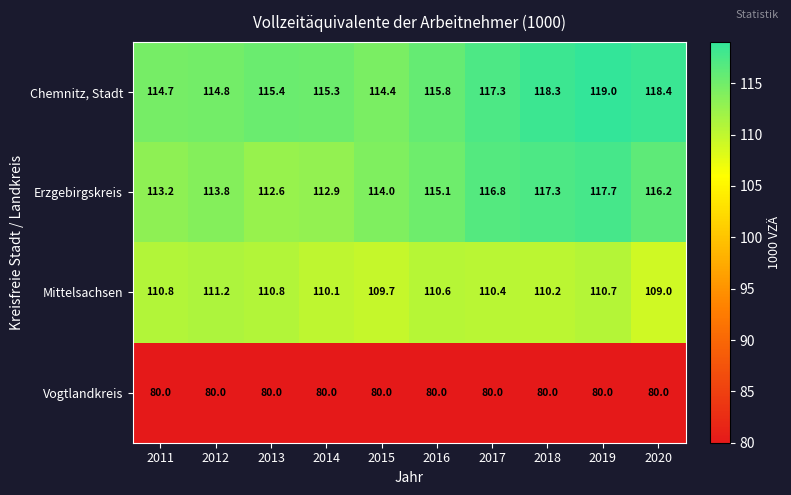

Is it true that Chemnitz, Stadt equals 175.0 at 2019?

False